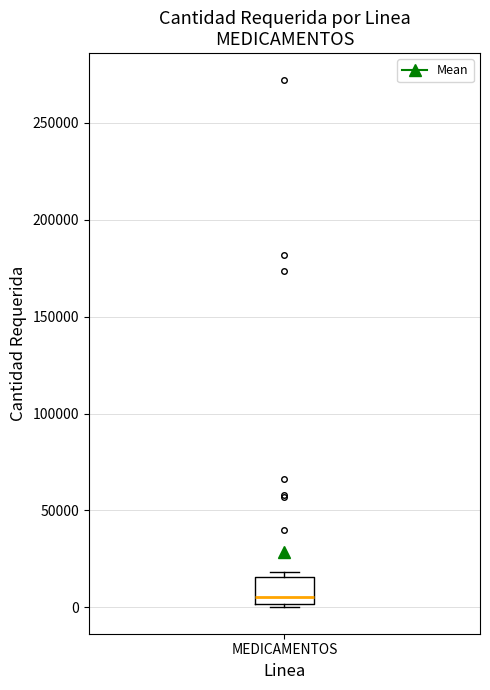

Transcribe this box plot: give where the median line is, the range the box spans, and where the two whiskers end, as read against the y-axis. The values are not printed on the chart, so give them approximately, as read against the axis.

median 5000, box 0 to 15000, whiskers 0 to 20000